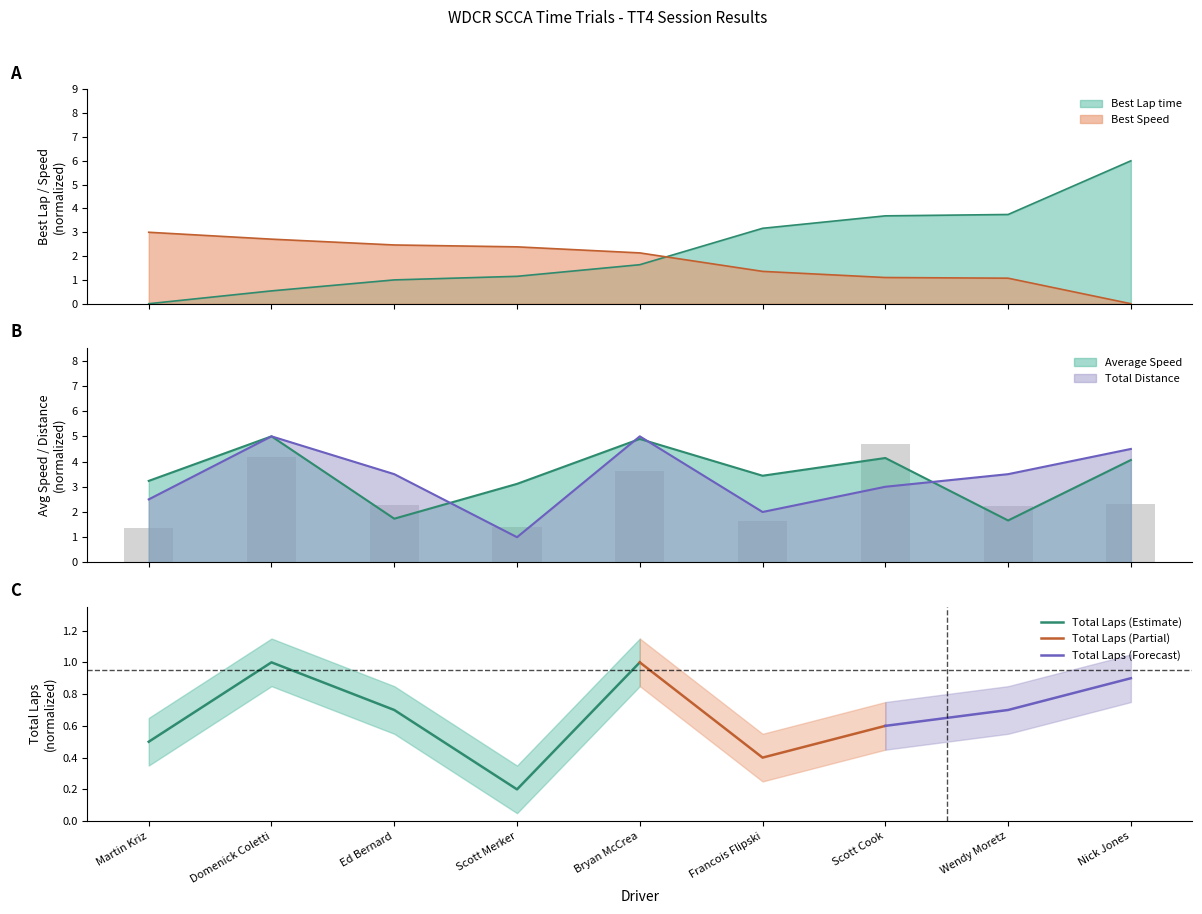

Which category has the lowest value in the Average Speed series?

Wendy Moretz